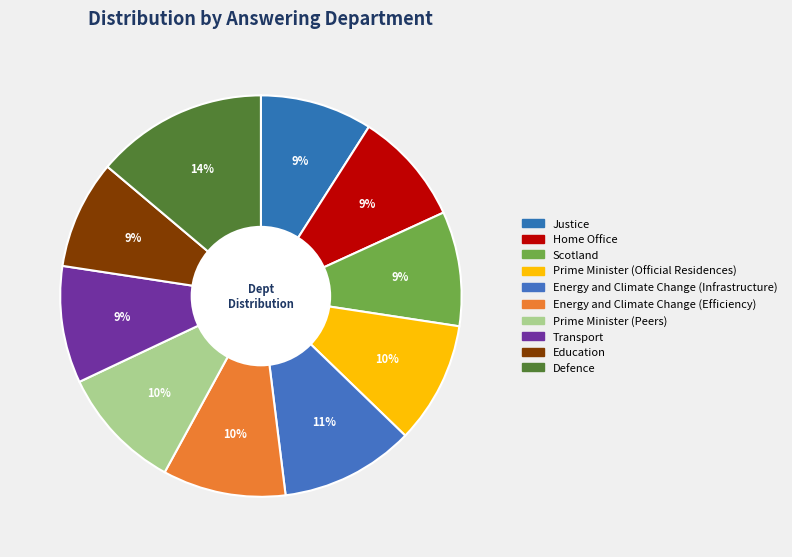

To the nearest percent, what is the average slice percentage?

10%